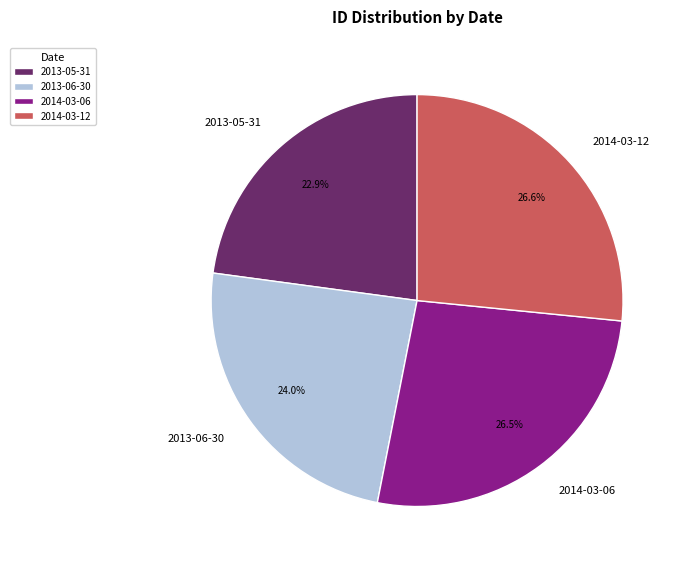

Is there a majority slice in this chart?

No